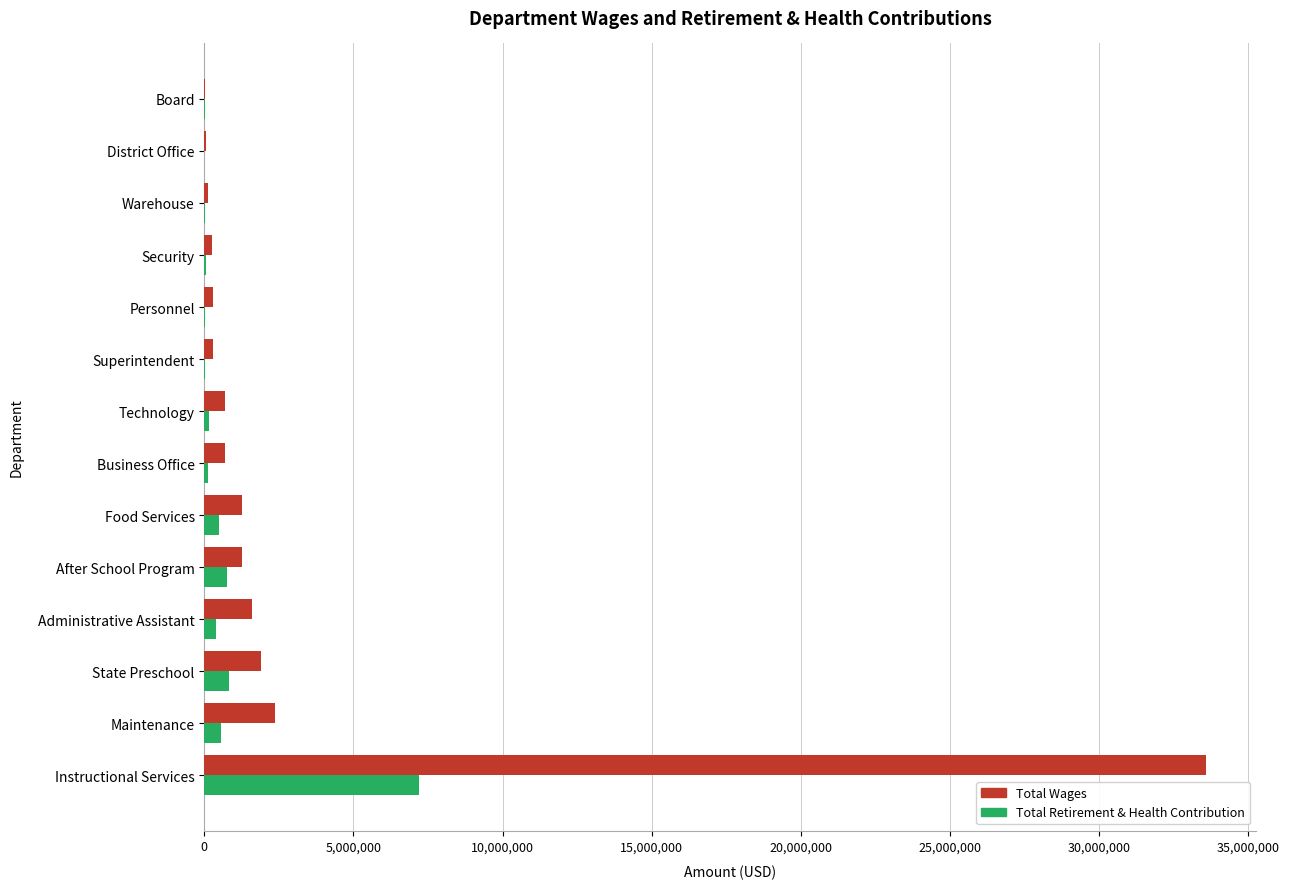

True or false: Total Wages has a value of 705604 at Business Office.

True